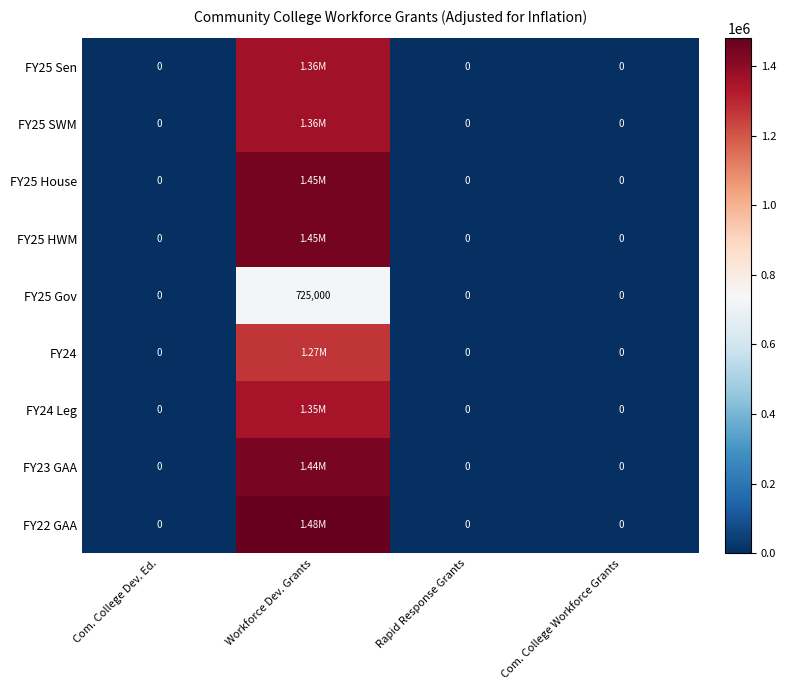

How many FY25 Gov values are between 0 and 725000?

4